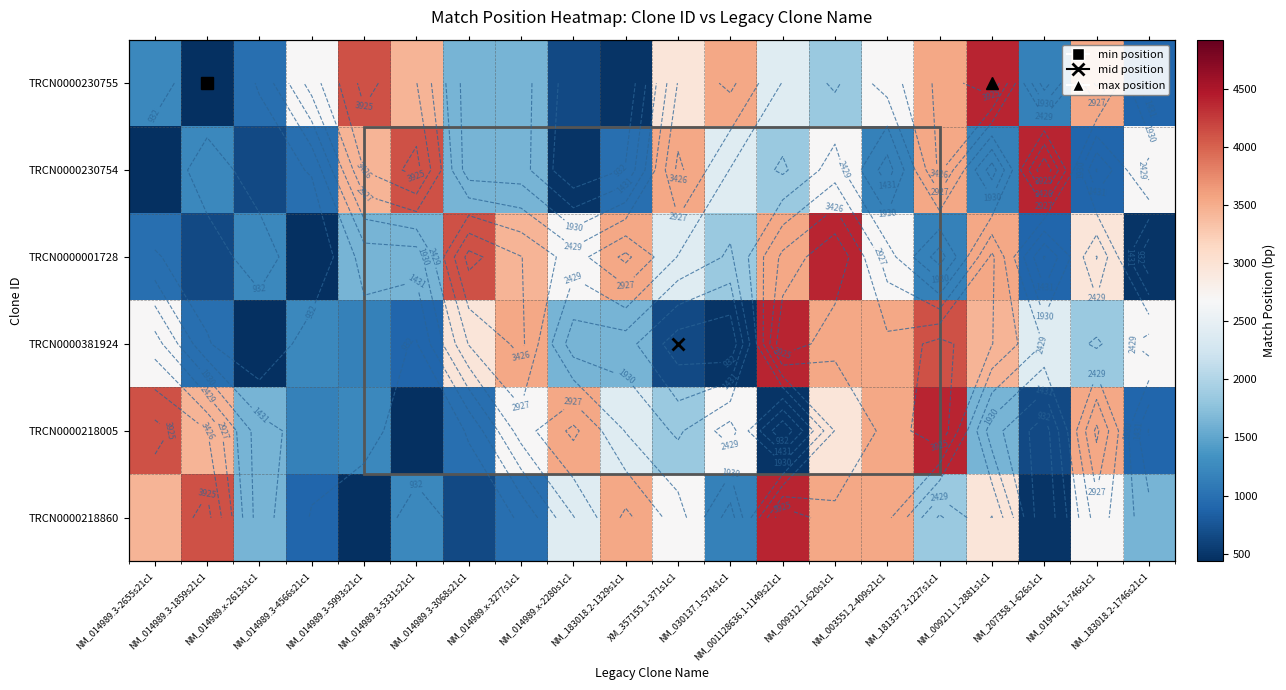

The value of TRCN0000001728 at NM_014989.3-1859s21c1 is 997. True or false?

False